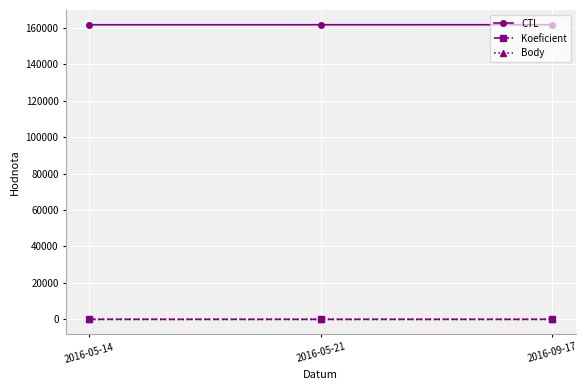

Does the chart display data point markers on the line(s)?

Yes